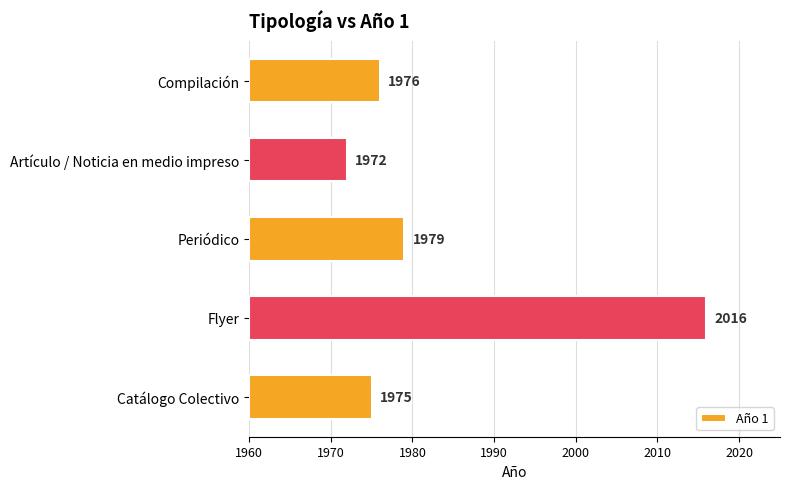

What is the change in value from Periódico to Flyer?

+37